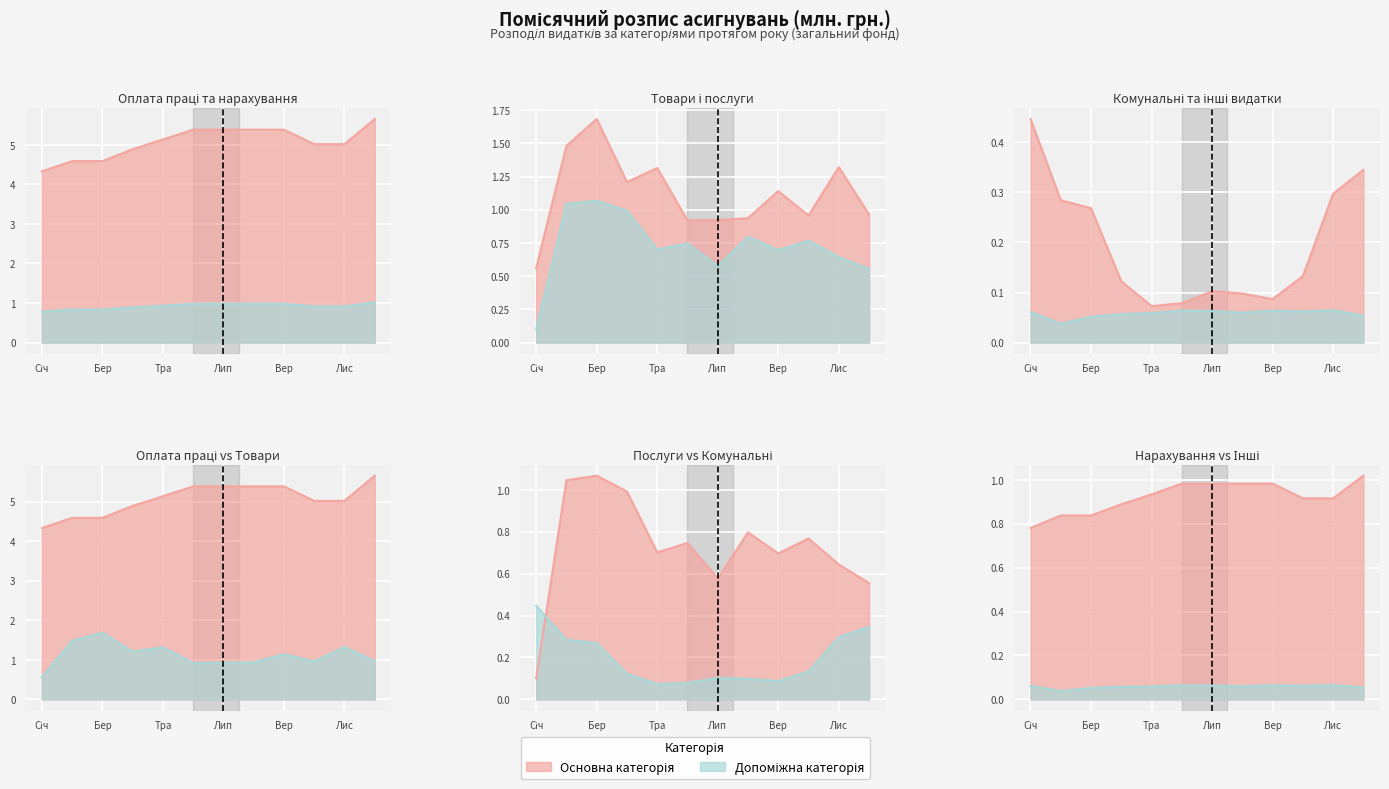

Does the chart display data point markers on the line(s)?

No